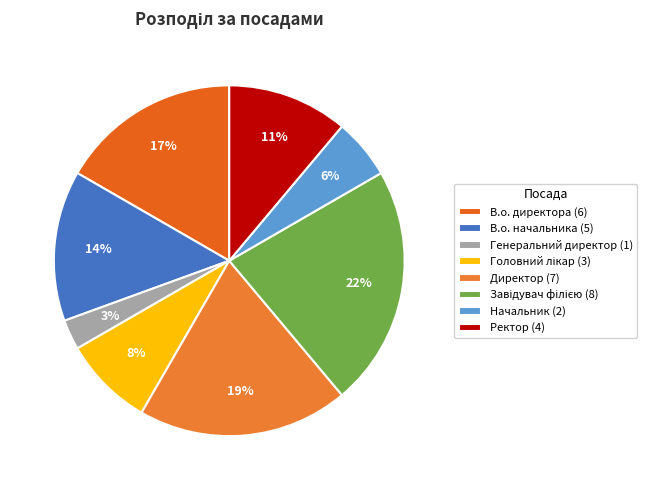

Is it true that Генеральний директор is 9% of the pie?

False